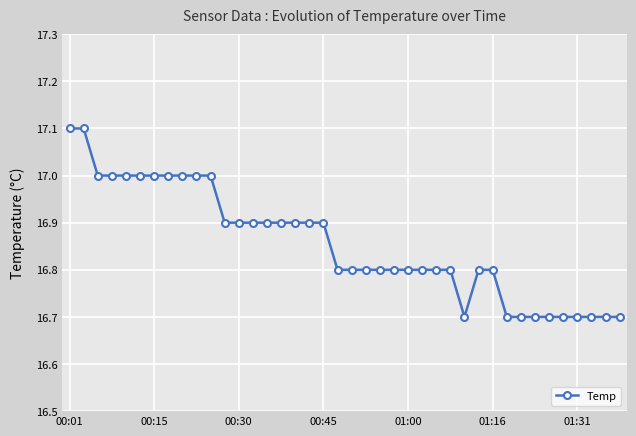

What is the minimum value shown in the chart?

16.7